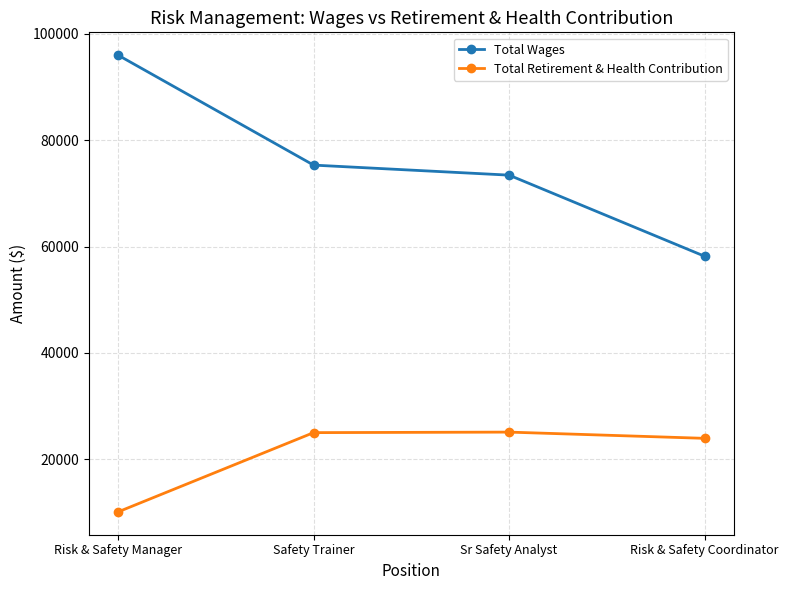

What is the sum of all Total Wages values?

302991